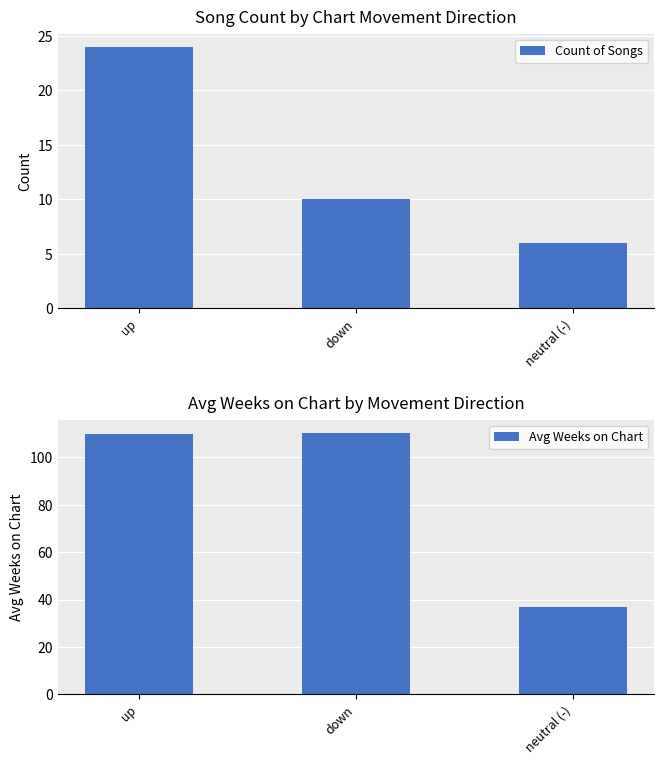

Rank the series by their average value, from highest to lowest.

Avg Weeks on Chart, Count of Songs